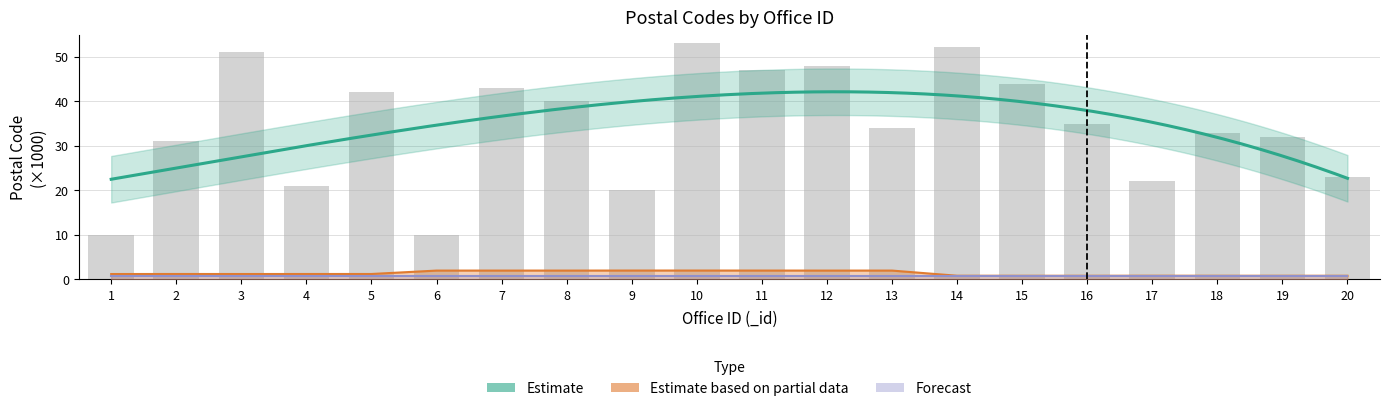

Where is Estimate based on partial data nearest to the value 1?

17